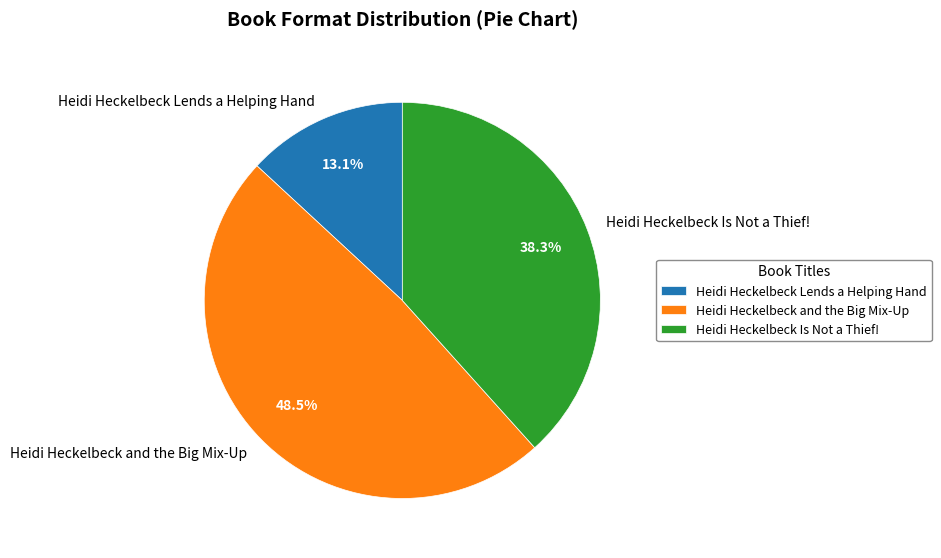

Which slice is the smallest?

Heidi Heckelbeck Lends a Helping Hand